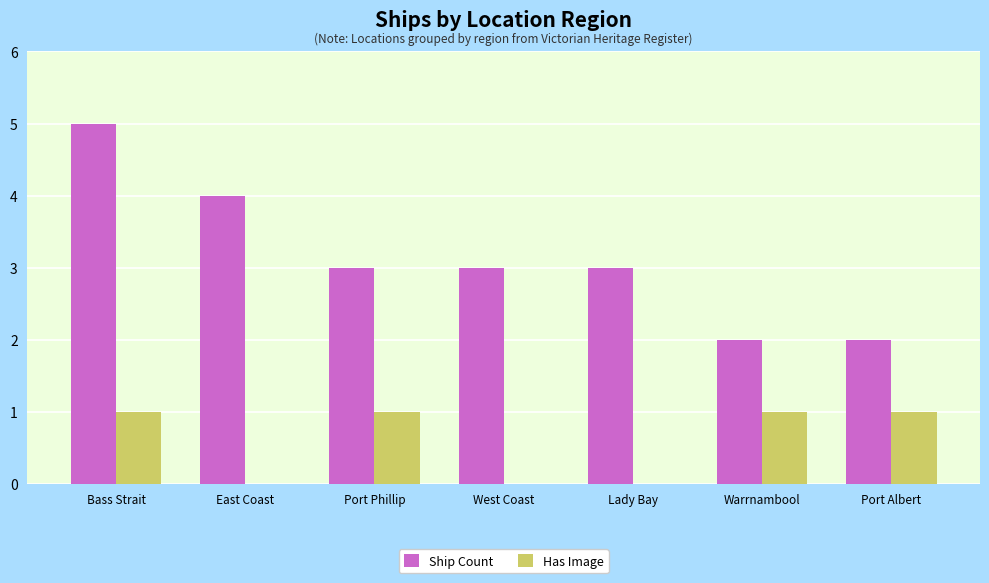

What is the average value of the Has Image series?

1